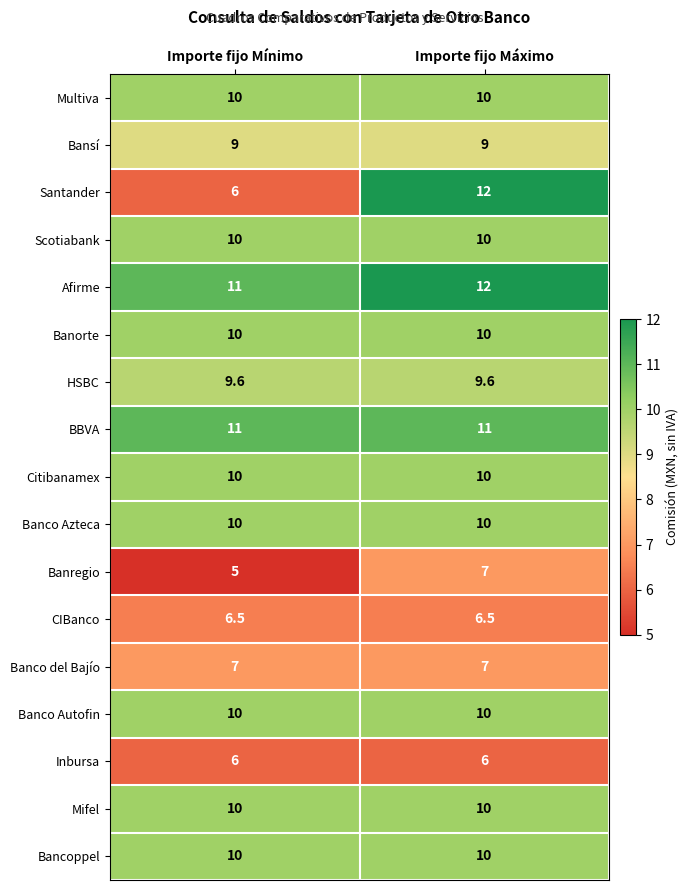

What is the approximate value of Banregio at Importe fijo Máximo?

7.0